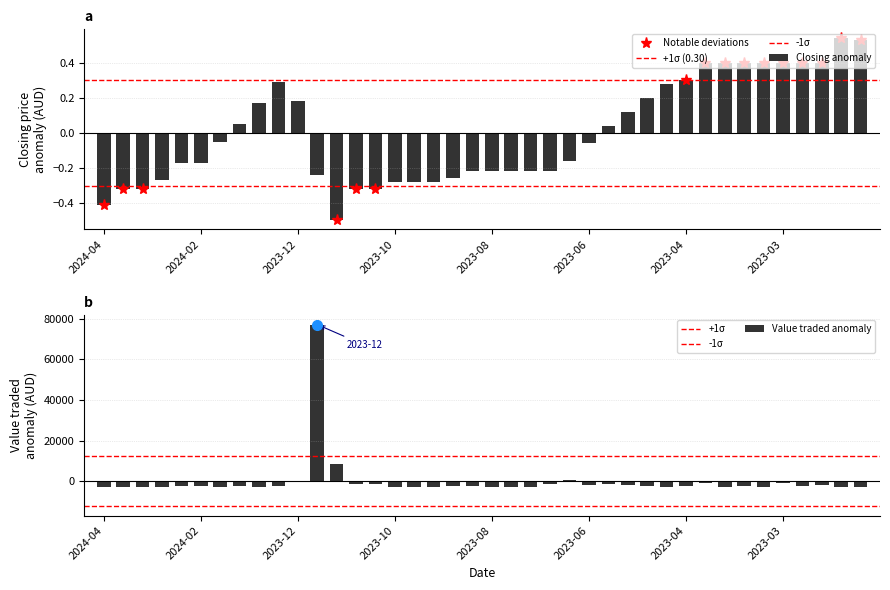

Count the number of categories in the chart.

40